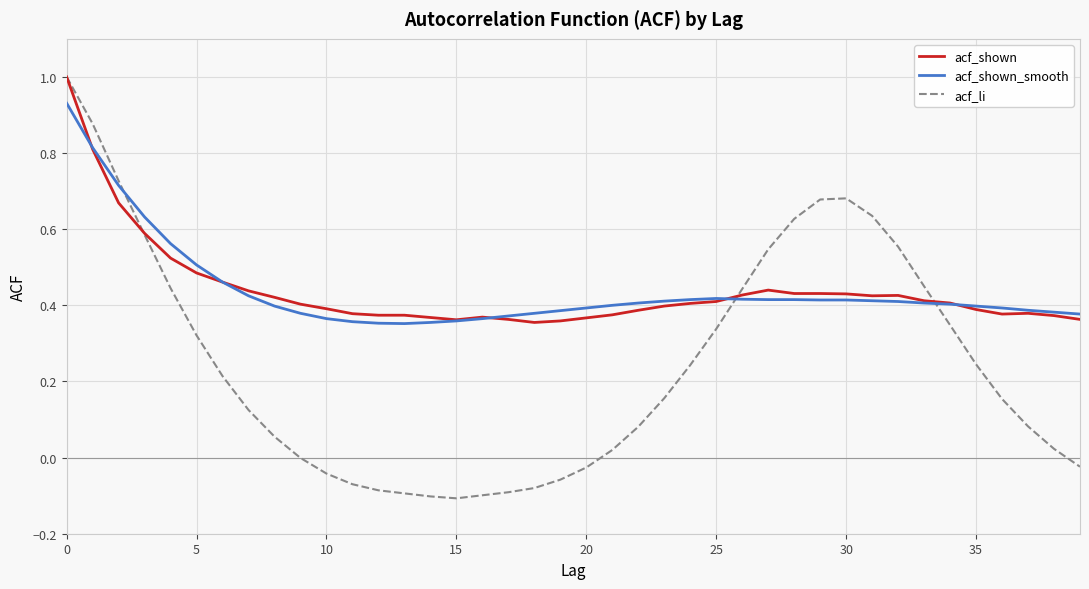

Which series has the widest spread of values?

acf_li